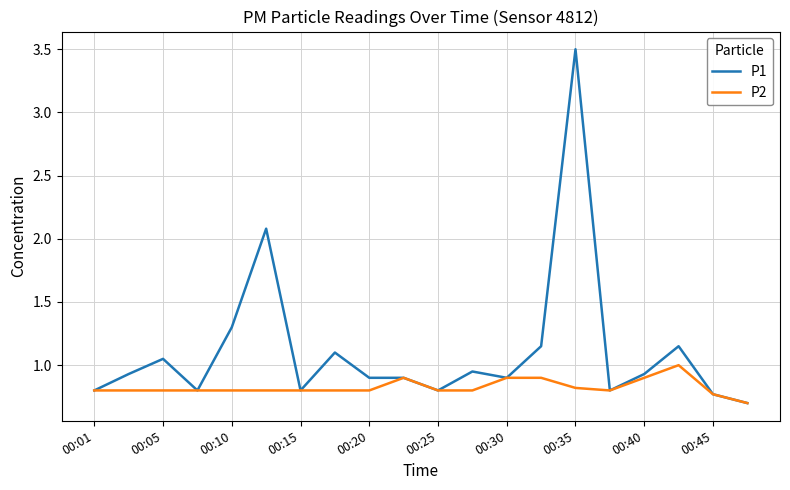

Which series has the widest spread of values?

P1